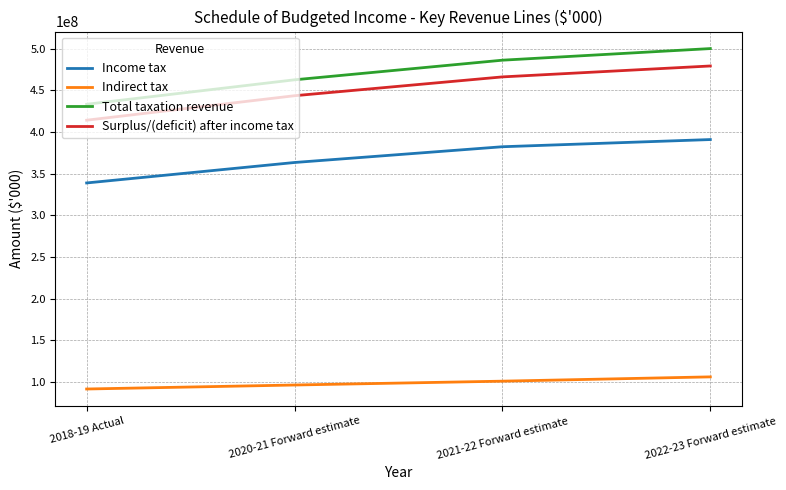

What is the difference between the second highest and second lowest values in the Indirect tax series?

4620000